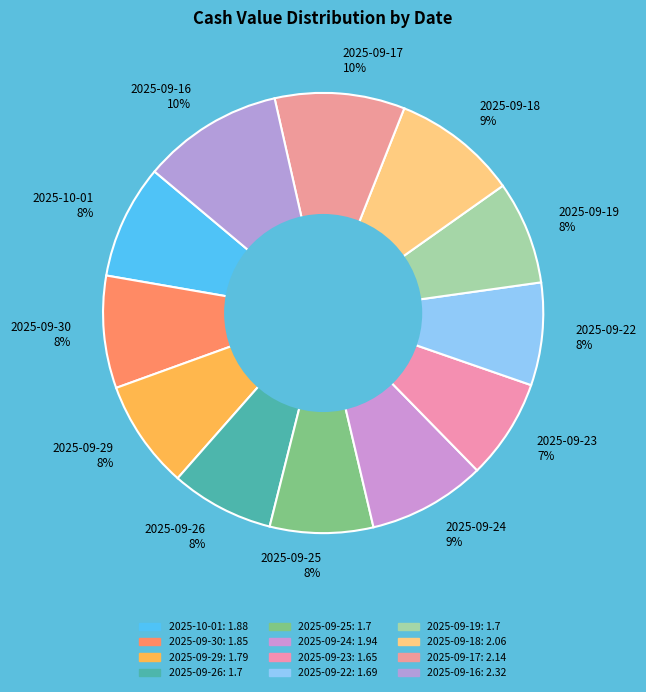

Count the number of slices in the pie.

12